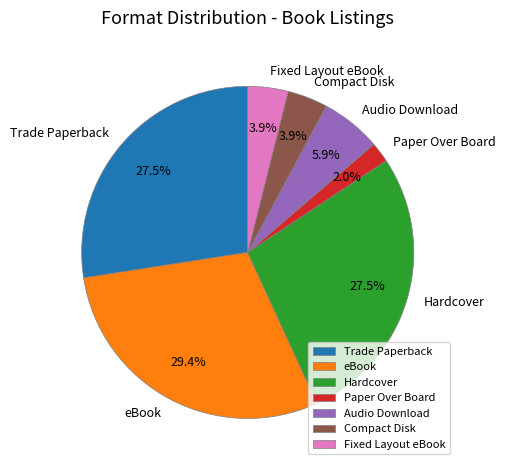

True or false: eBook accounts for 29% of the total.

True